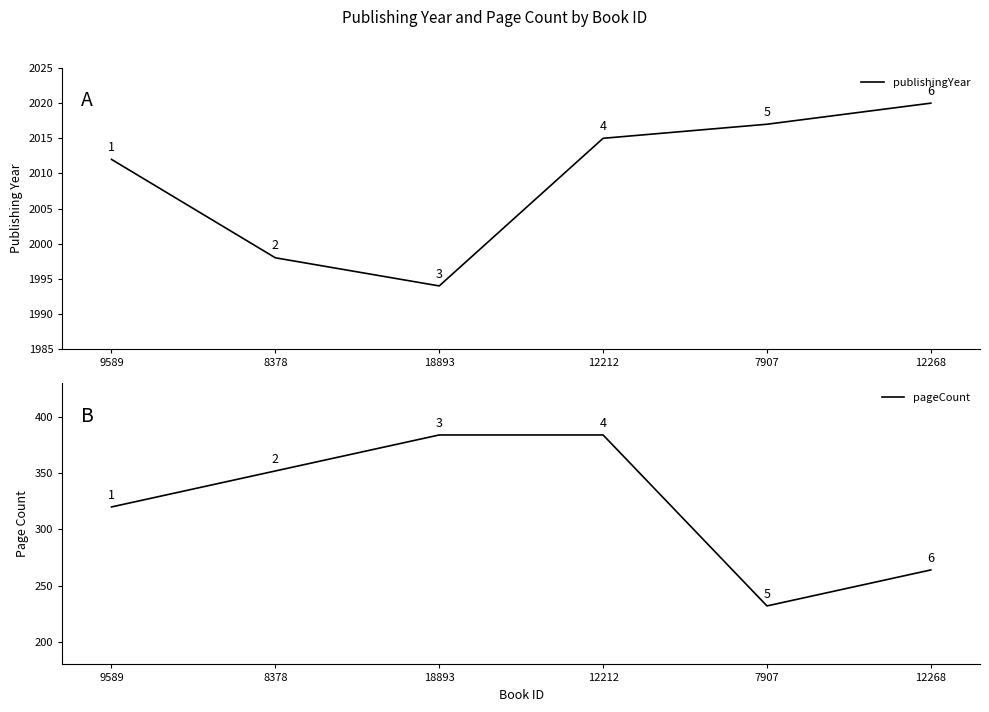

Is this an area chart (filled region under the line)?

No